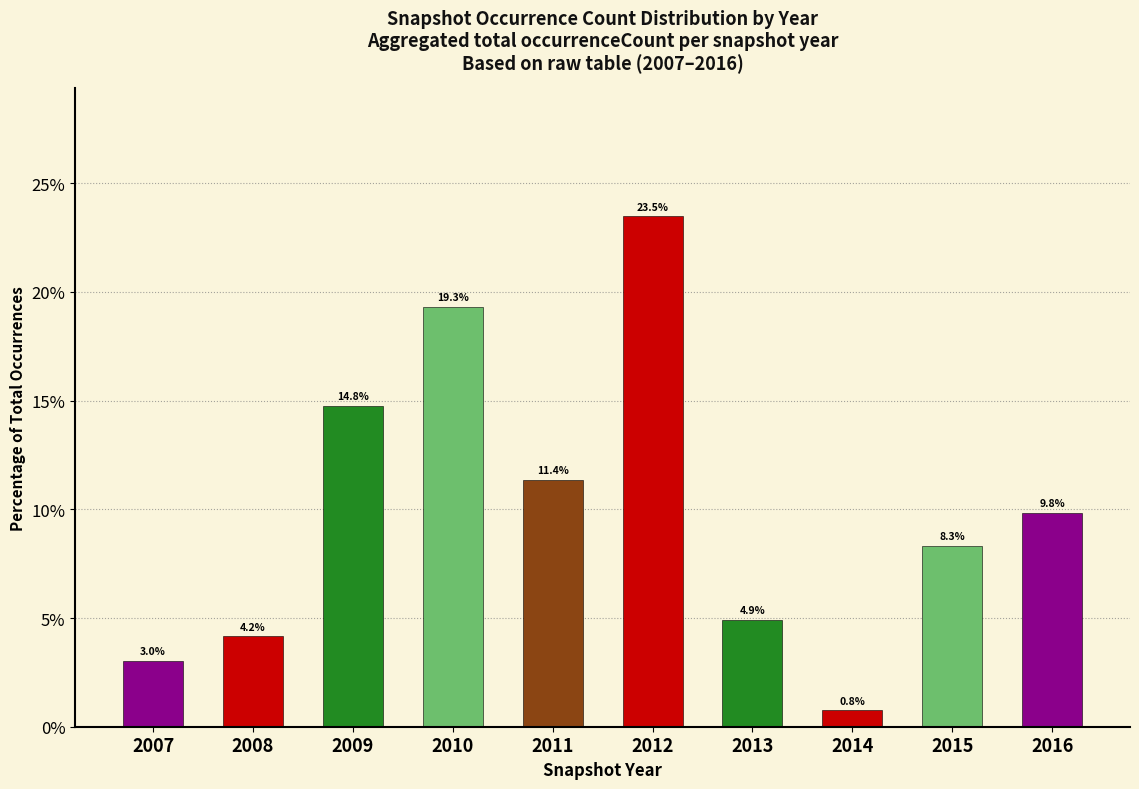

How many bars are there in total?

10